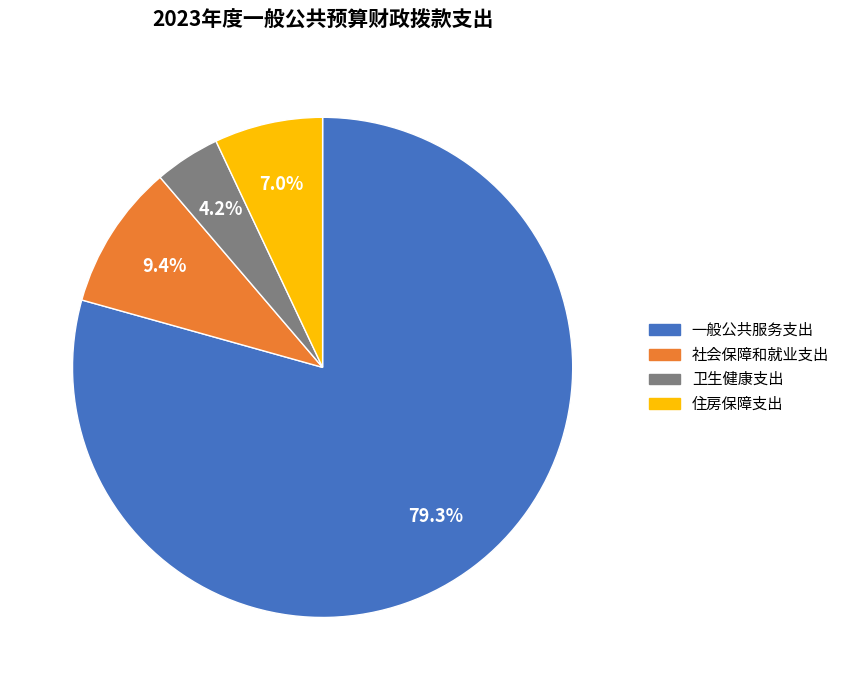

Does any single category account for the majority?

Yes